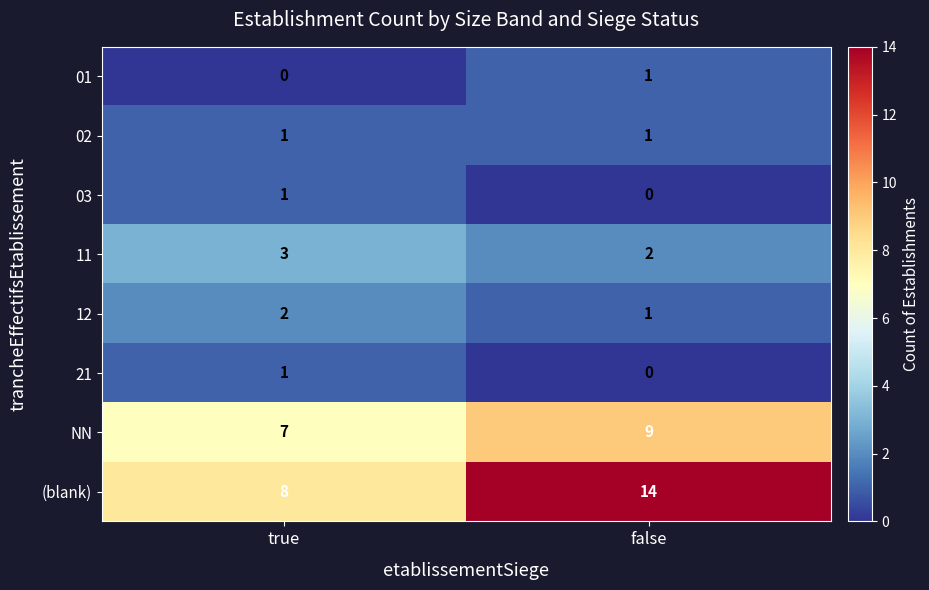

What is the maximum value shown in the chart?

14